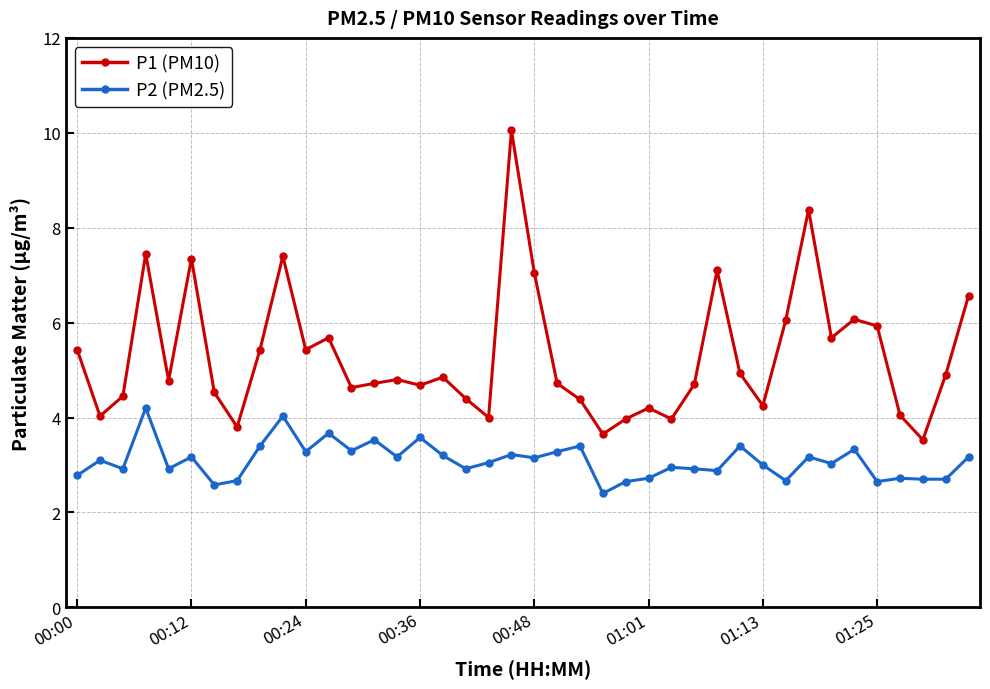

True or false: P2 (PM2.5) has more than 1 interior local peaks.

True